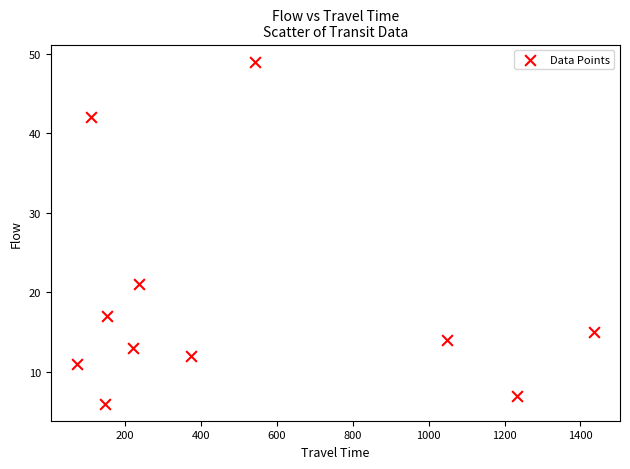

What is the average X value?

507